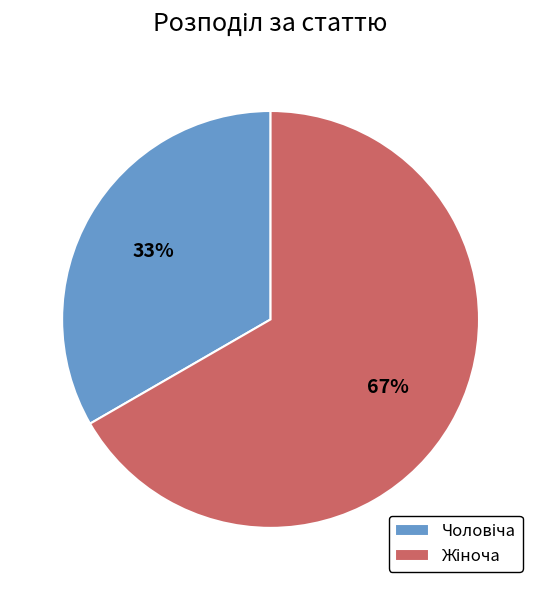

How many segments does this pie chart have?

2